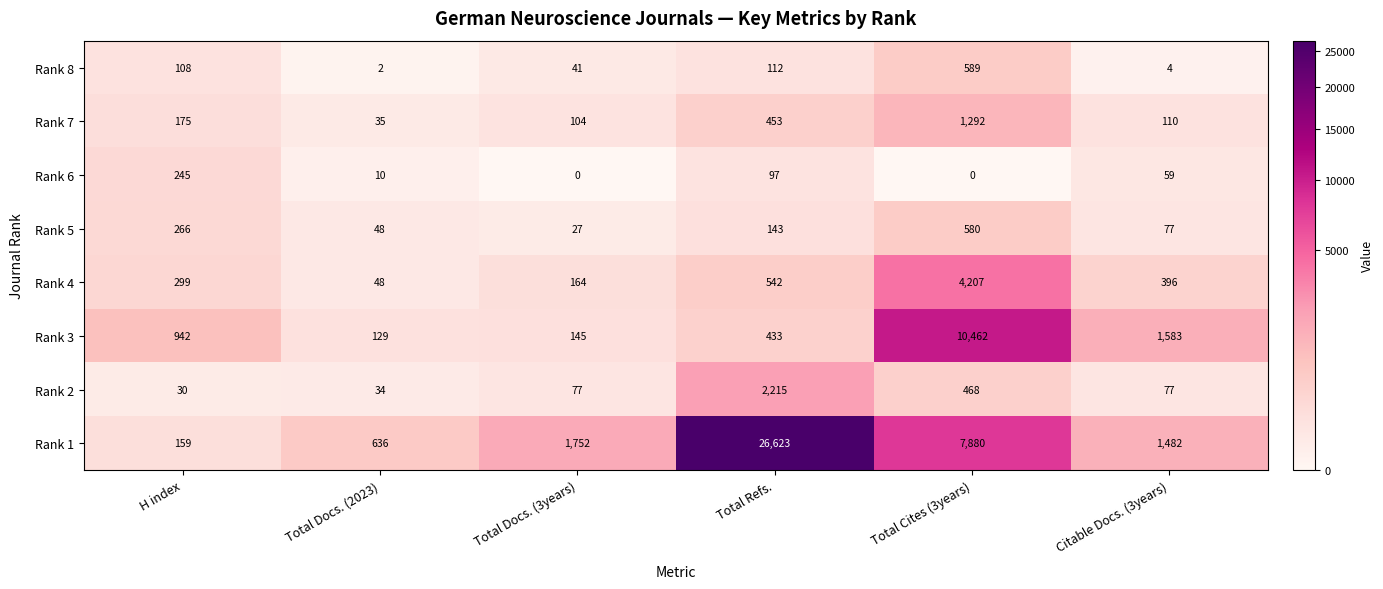

Rank the series at H index from highest to lowest value.

Rank 3, Rank 4, Rank 5, Rank 6, Rank 7, Rank 1, Rank 8, Rank 2